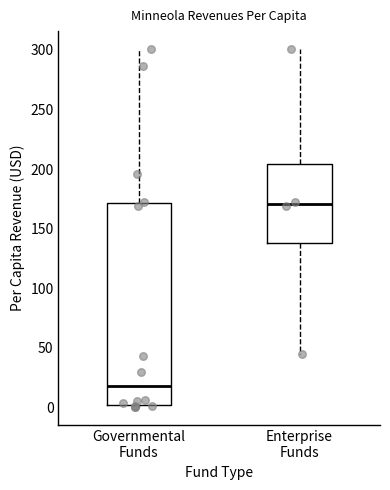

Which box's median line is the highest?

Enterprise Funds